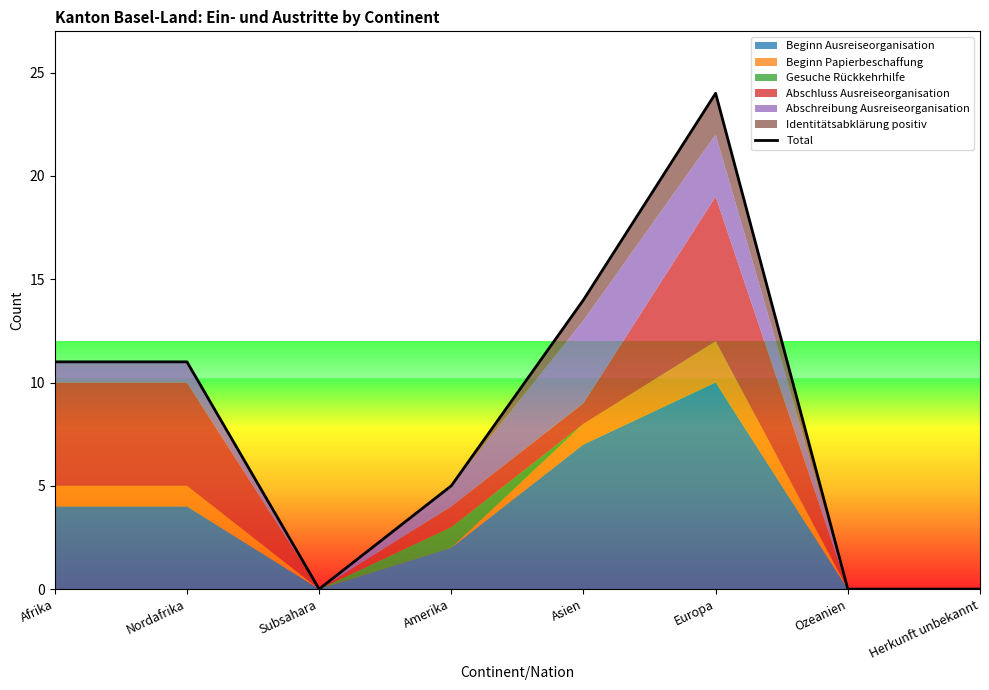

List the labels in order of value, smallest first.

Subsahara, Ozeanien, Herkunft unbekannt, Amerika, Afrika, Nordafrika, Asien, Europa